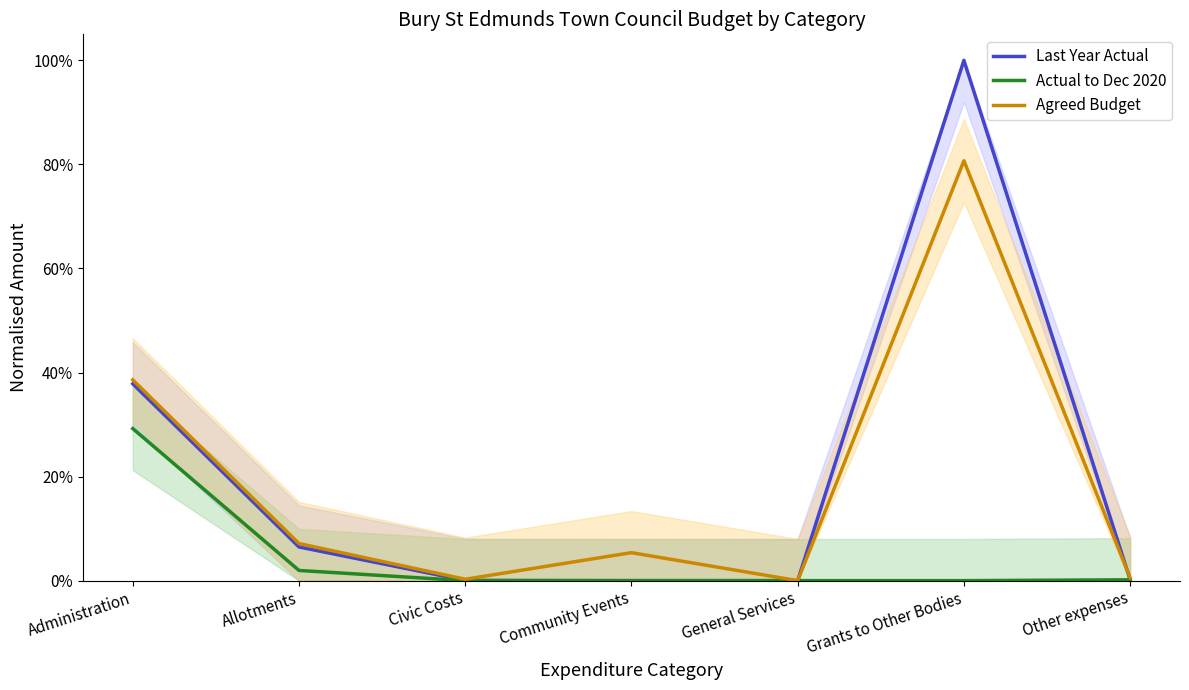

What is the difference between the maximum and minimum values in the Last Year Actual series?

1.0